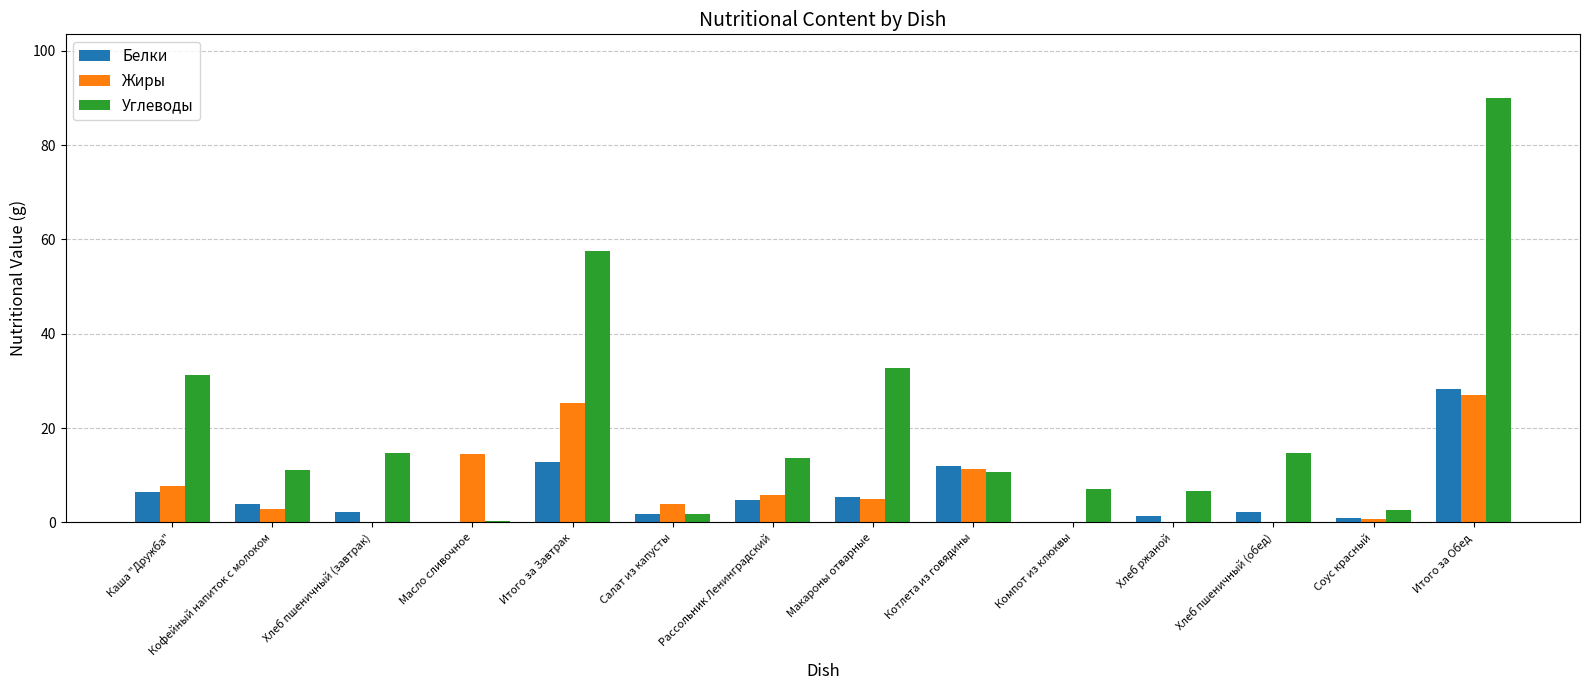

At which category is the sum across all series the highest?

Итого за Обед